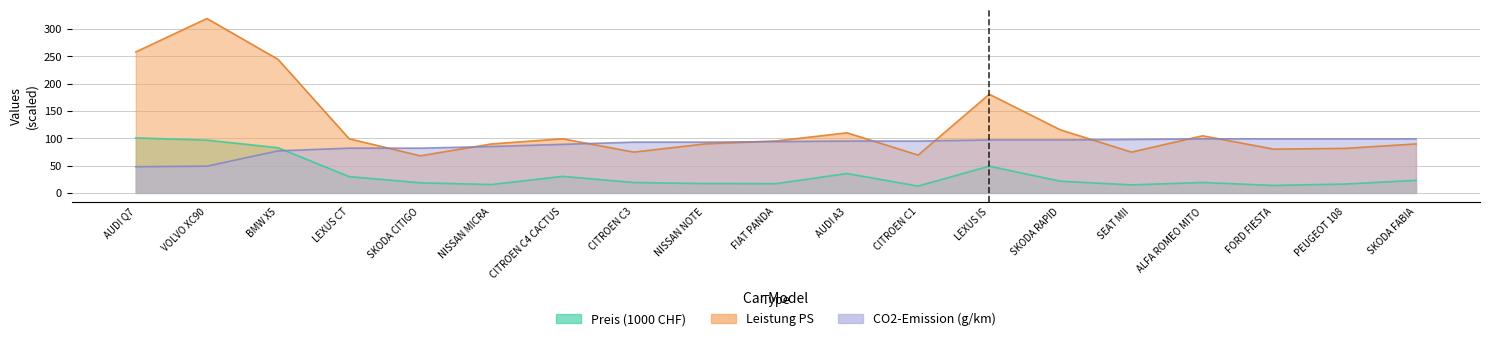

Is it true that Leistung_kW equals 135.8 at FORD FIESTA?

False